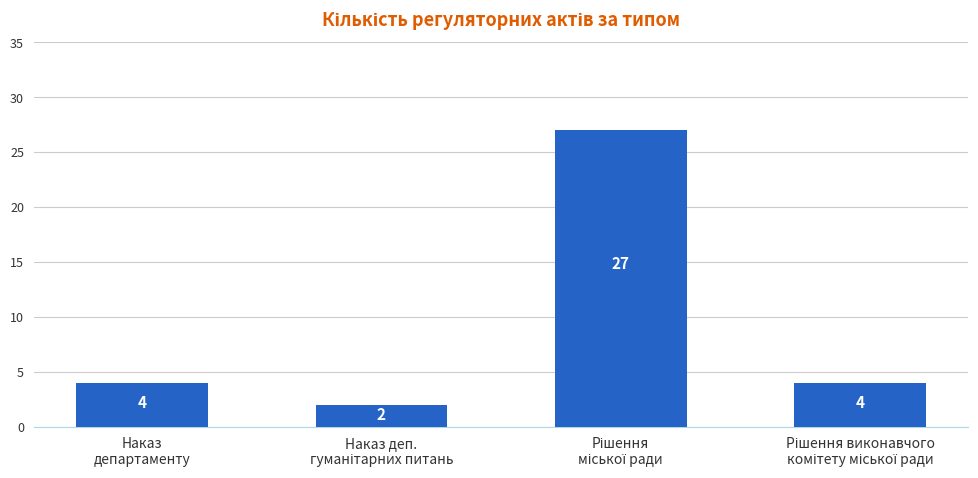

What is the value of the 1st bar from the left?

4